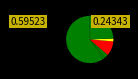

To the nearest percent, what is the difference between the largest and smallest slice percentages?

58%